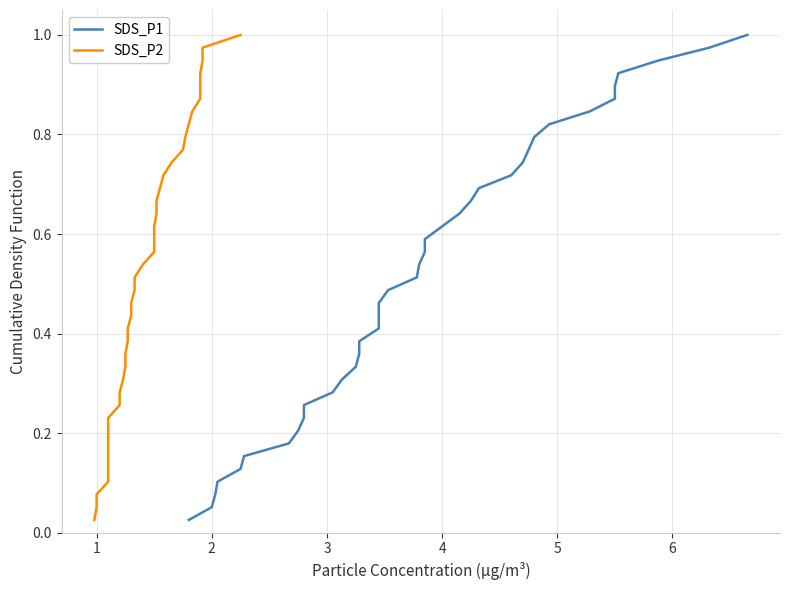

Is it true that SDS_P2 equals 0.4 at 24?

False